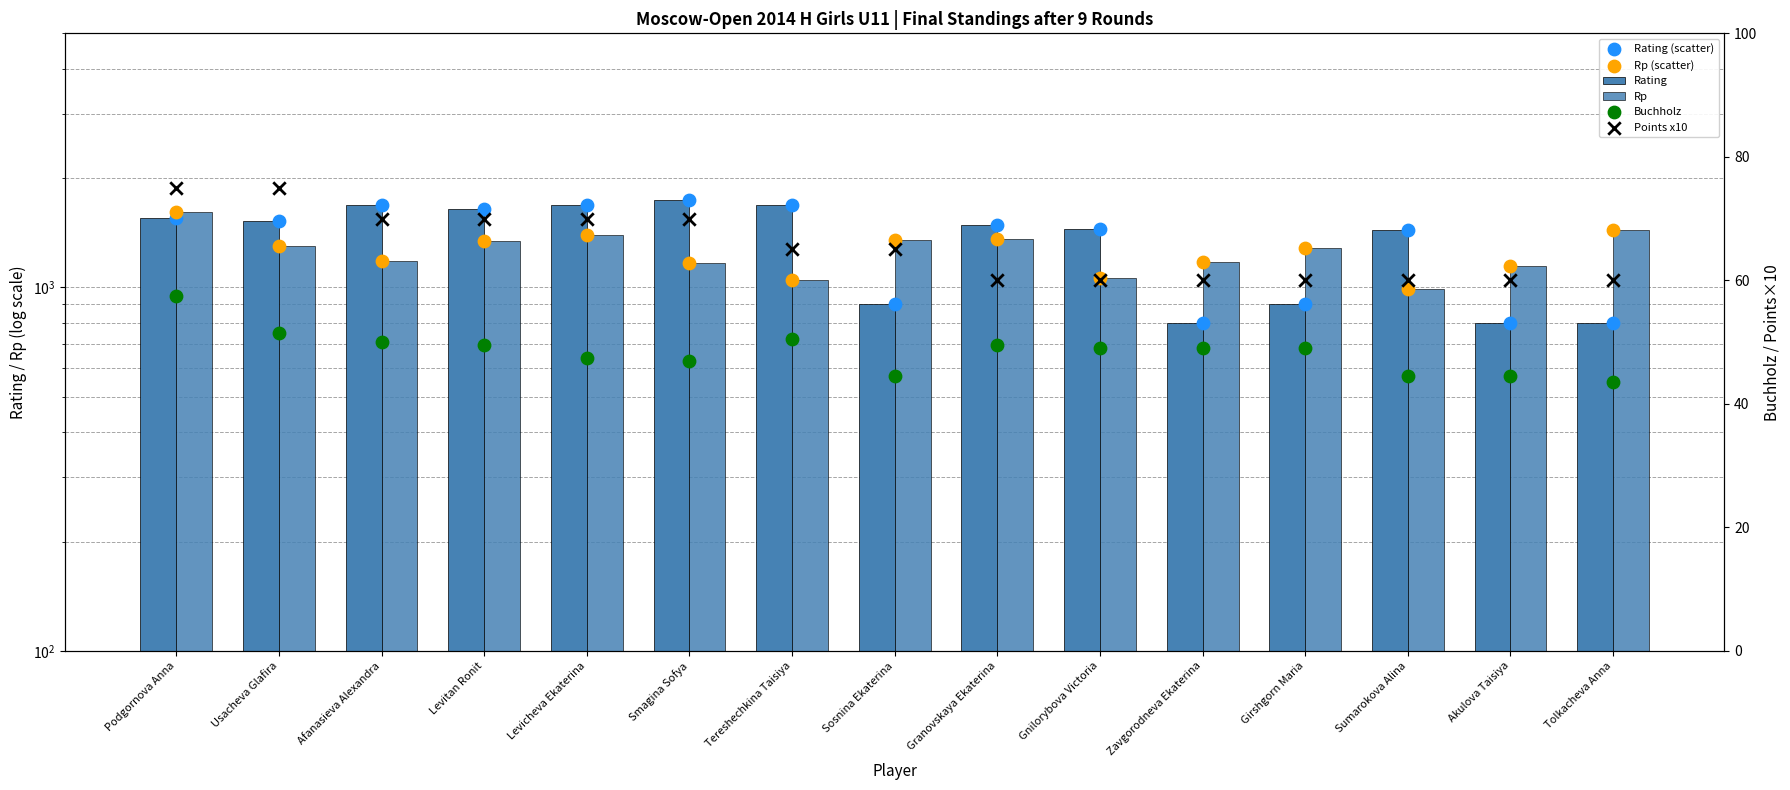

What are all the series names shown in the legend?

Rating, Rp, Rating (scatter), Rp (scatter), Buchholz, Points x10